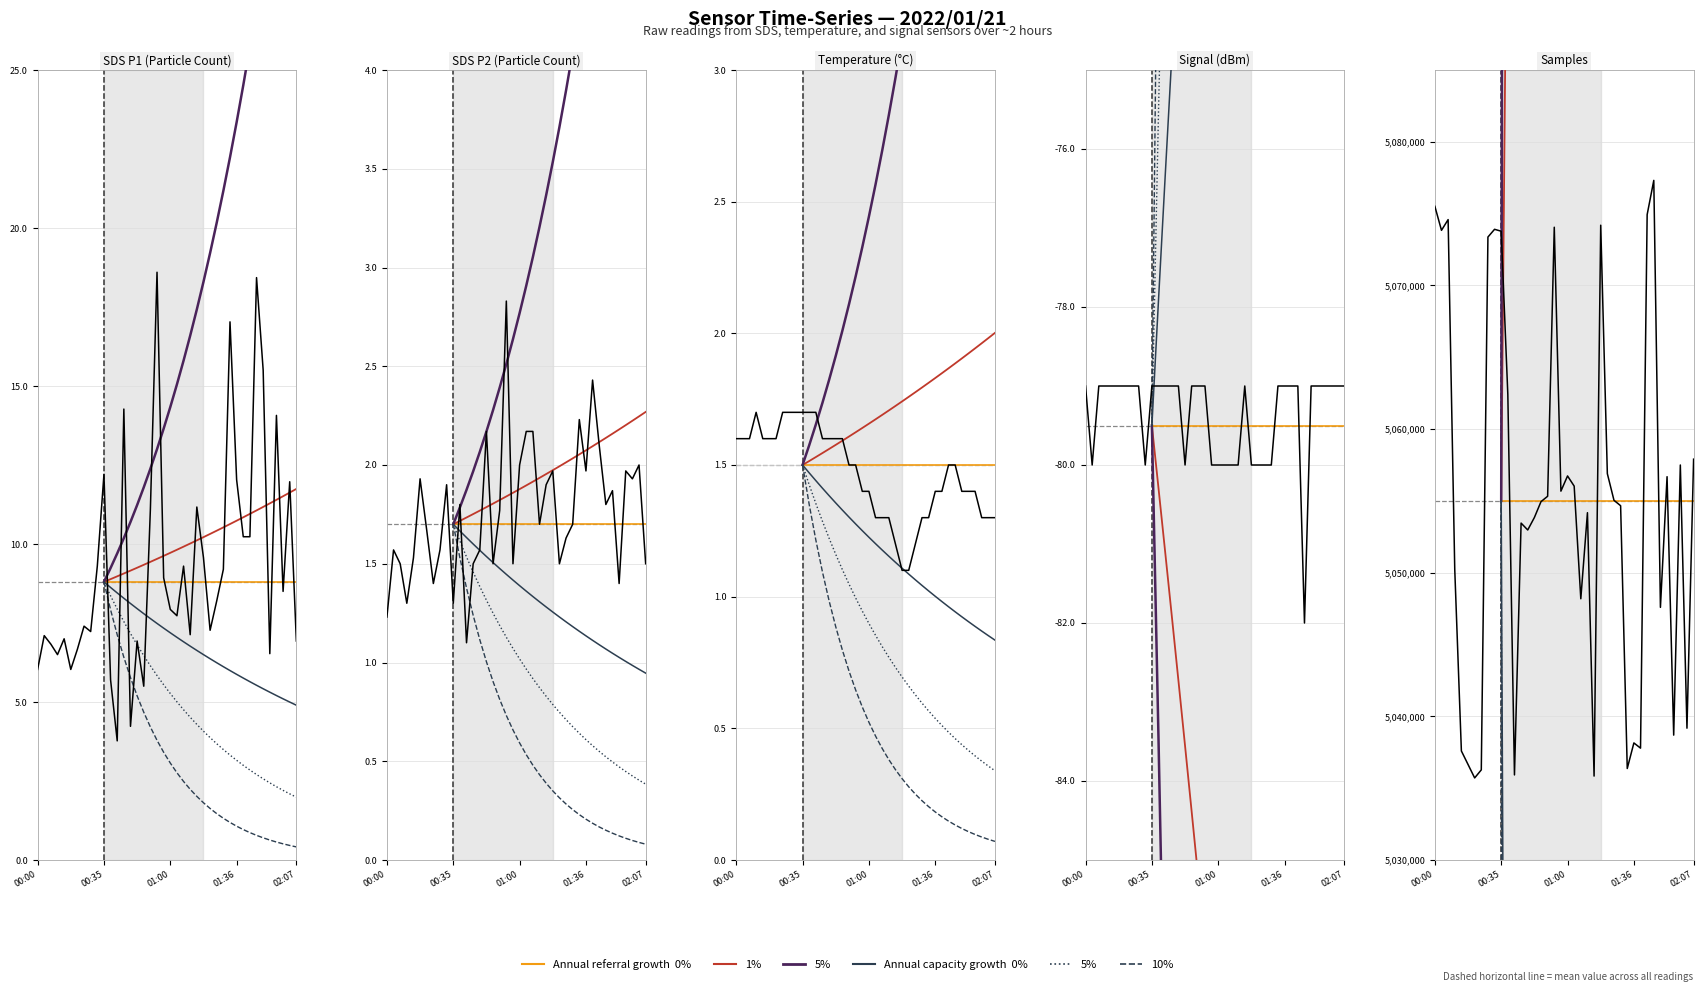

What is the value of the Signal point at the 11th from the left?

-79.0